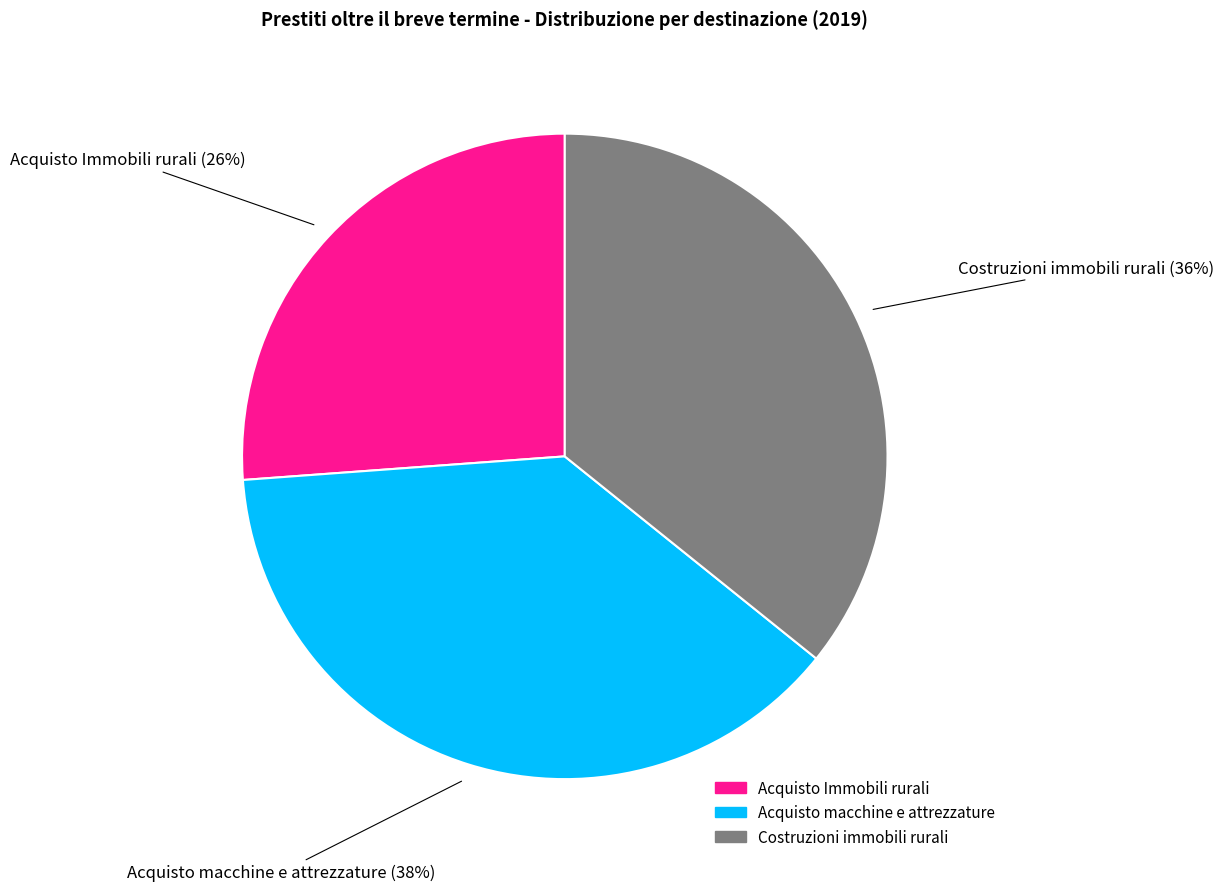

True or false: Acquisto macchine e attrezzature accounts for 45% of the total.

False